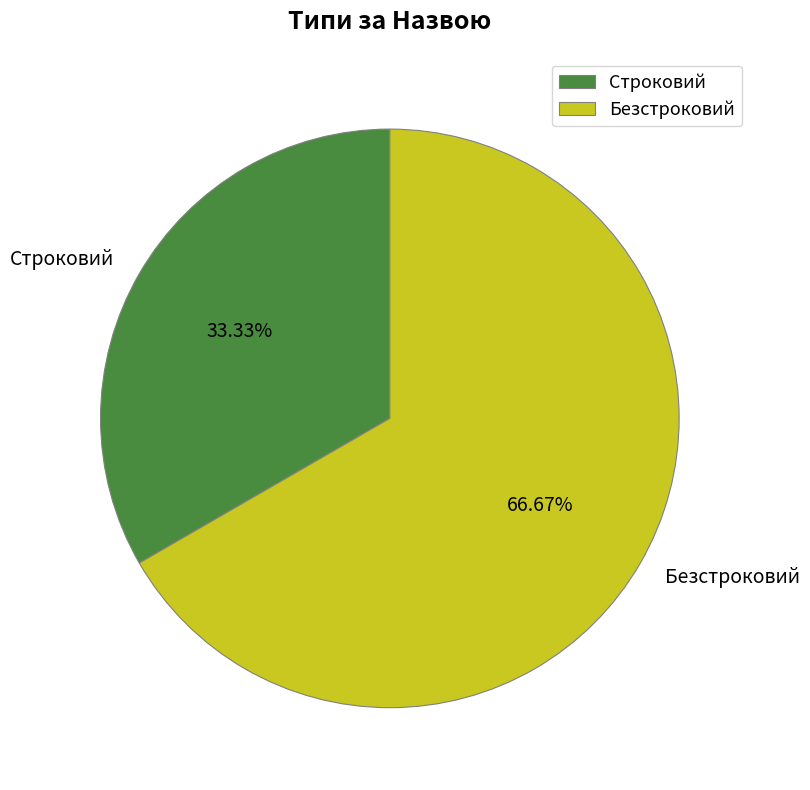

What percentage do Строковий and Безстроковий together represent?

100.0%